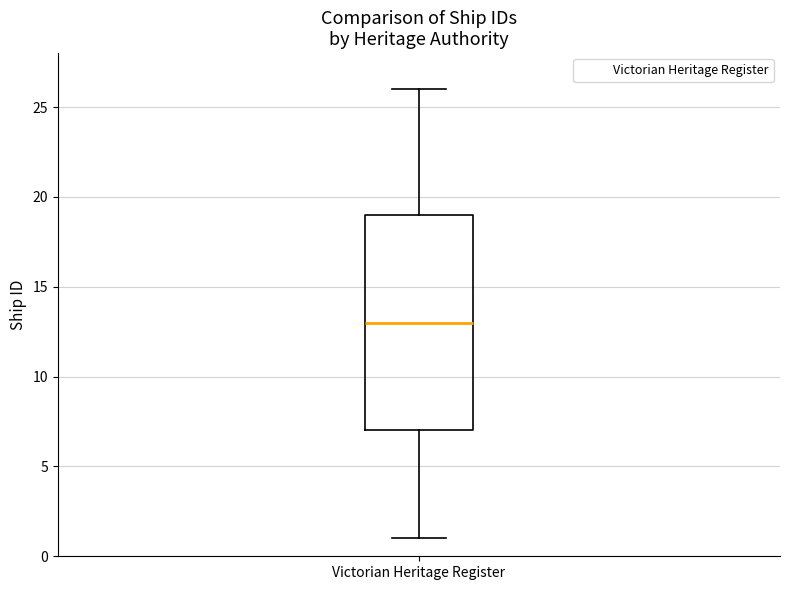

Read this box plot against the y-axis: the position of the median line, the range covered by the box, and the ends of both whiskers. The values are not printed on the chart, so give them approximately, as read against the axis.

median 13, box 7 to 19, whiskers 1 to 26